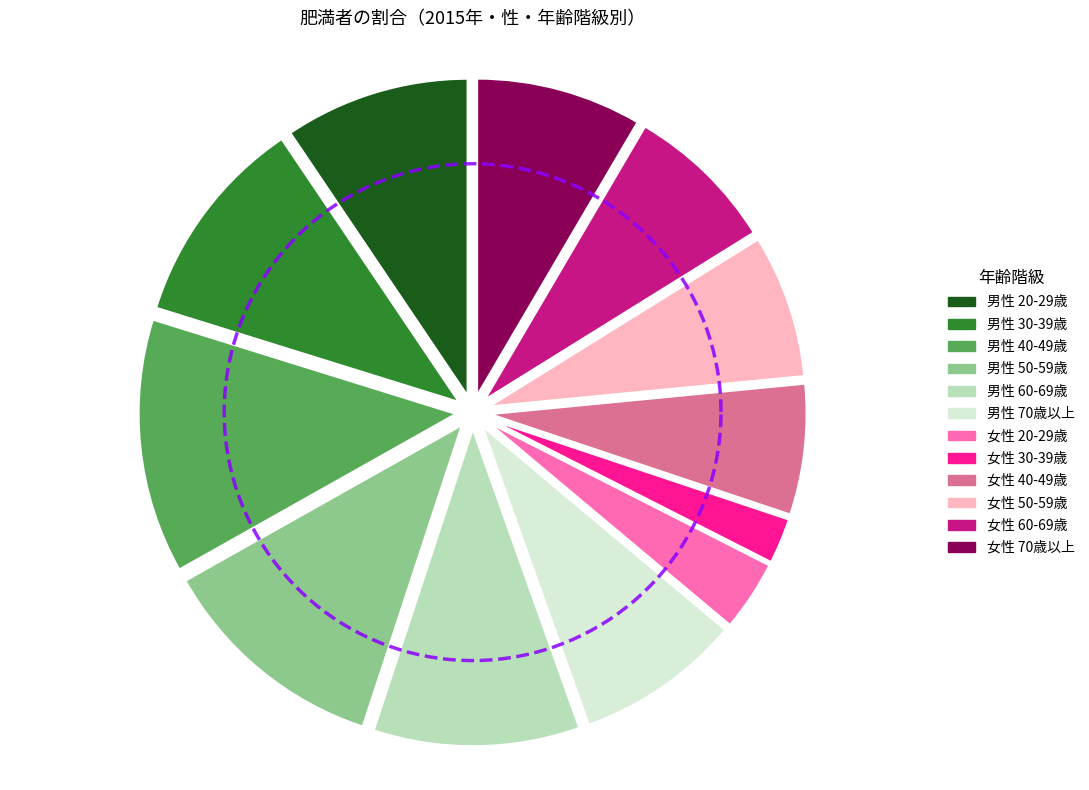

Is it true that 20-29歳 is 61% of the pie?

False